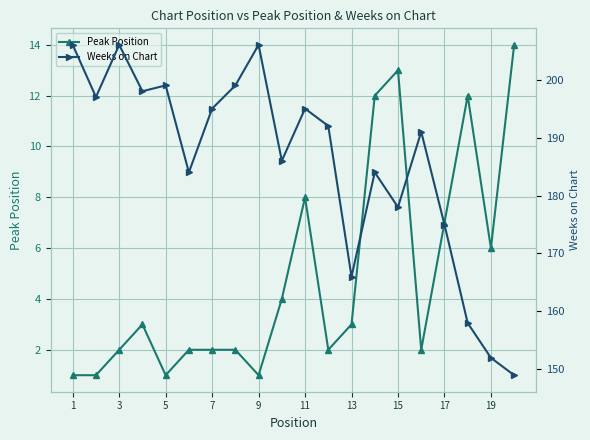

True or false: Peak Position and Weeks on Chart cross at least once.

False